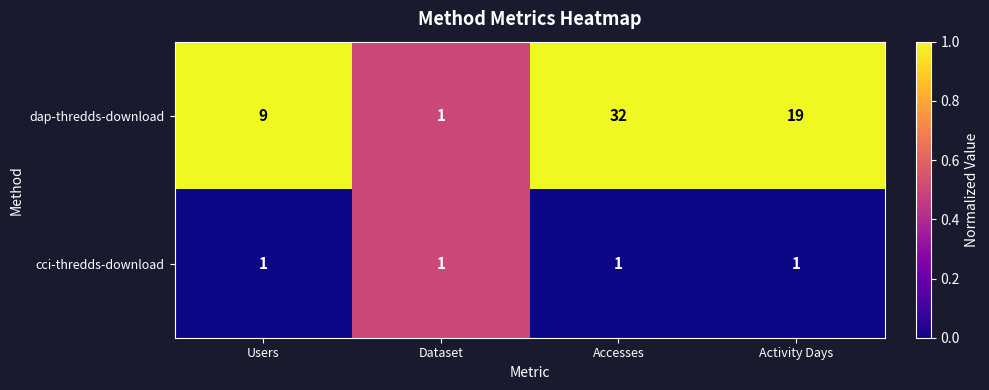

Rank the series by their maximum value, from highest to lowest.

dap-thredds-download, cci-thredds-download